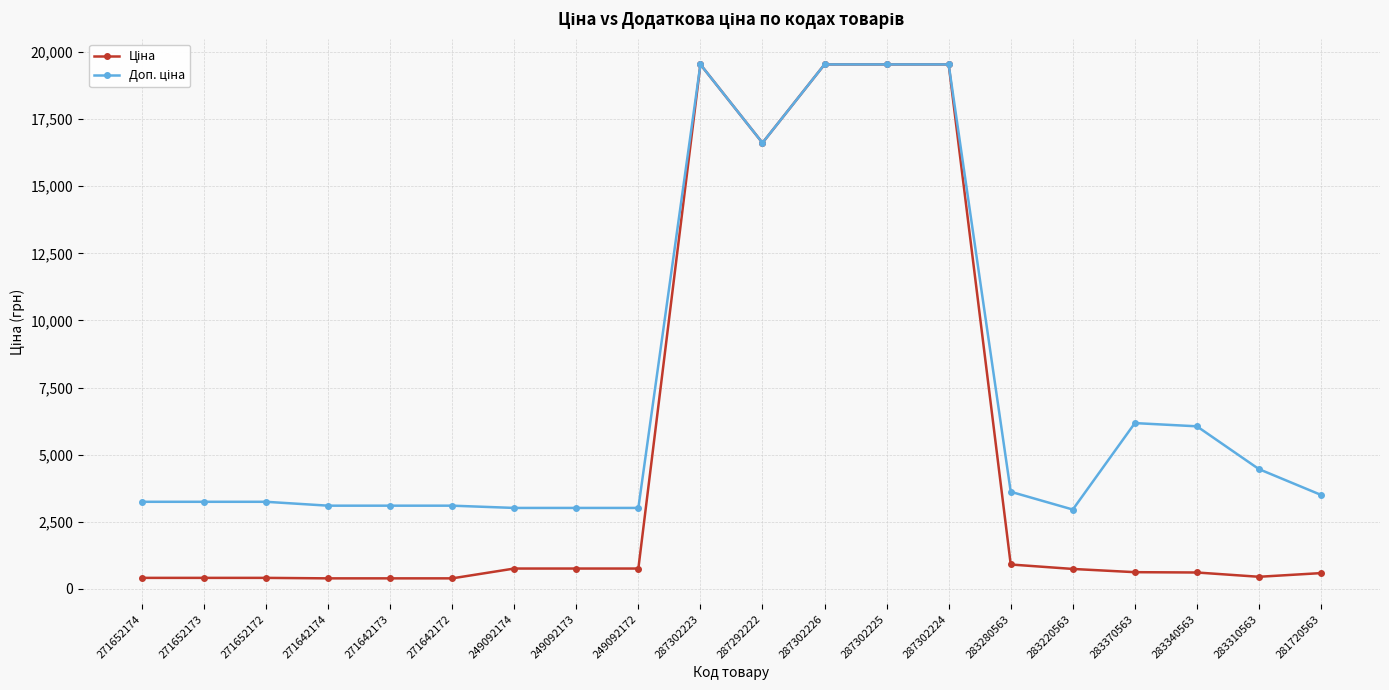

What is the greatest value displayed?

19542.7